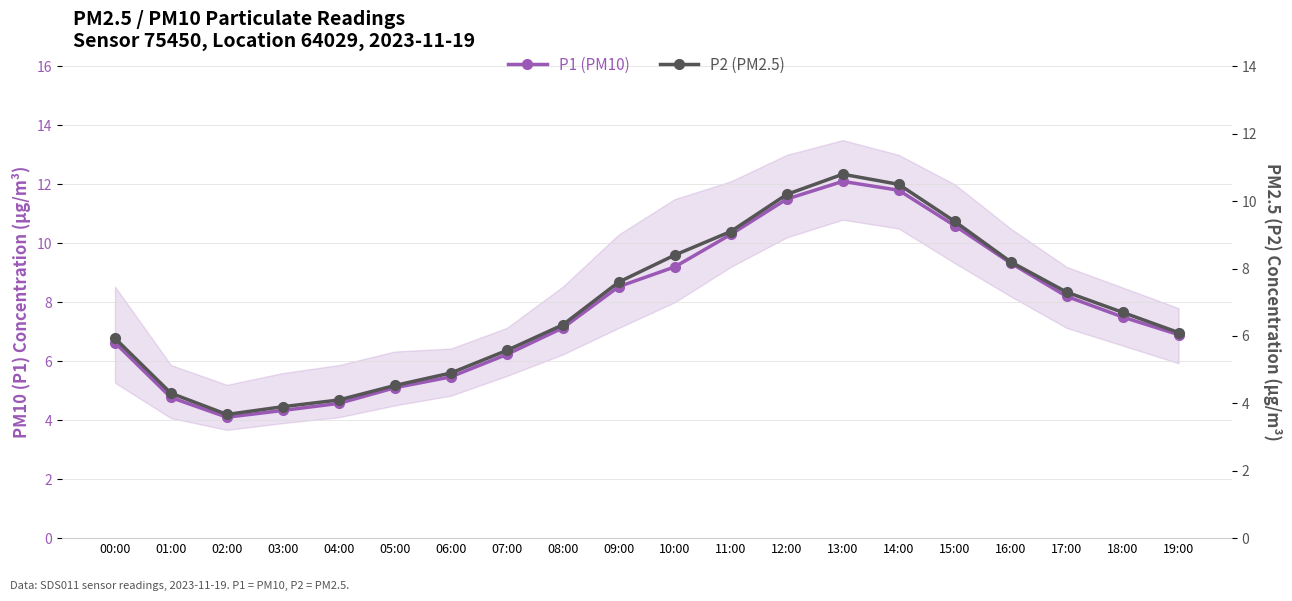

What is the highest value of the P2 (PM2.5) series?

10.8